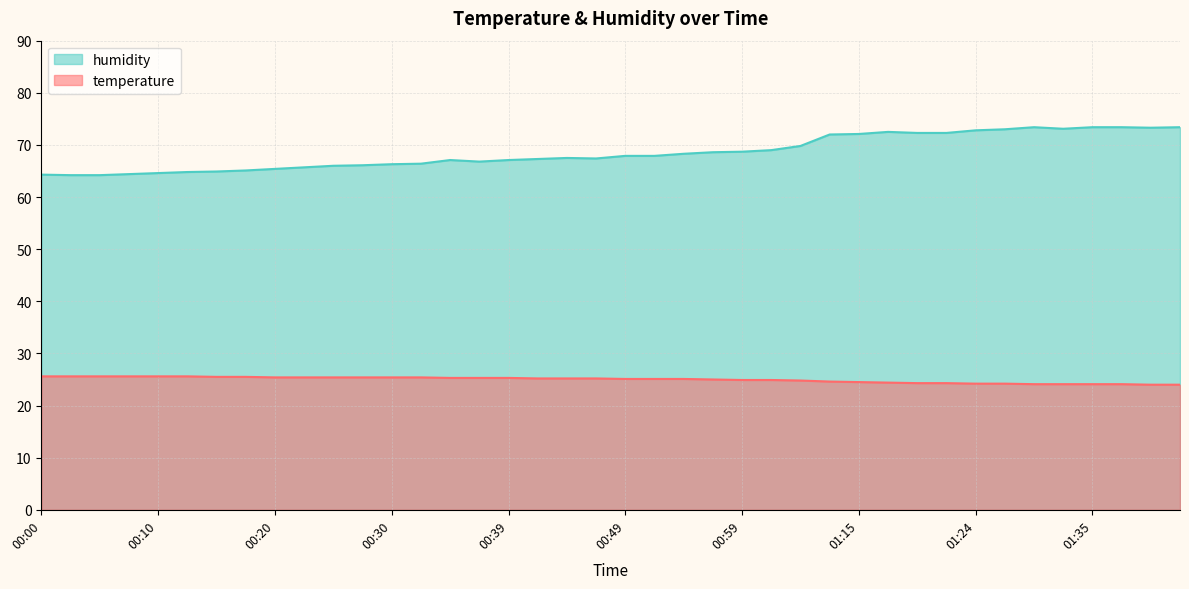

Between 00:15 and 01:17, which series saw the biggest shift?

humidity